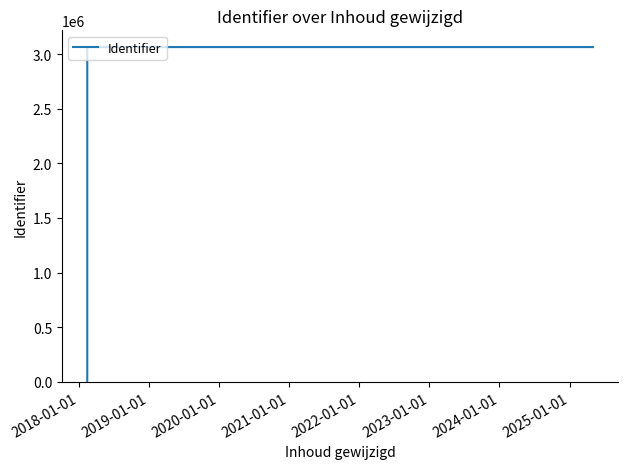

Rank the categories by value from lowest to highest.

2018-01-01, 2019-01-01, 2020-01-01, 2023-01-01, 2021-01-01, 2022-01-01, 2024-01-01